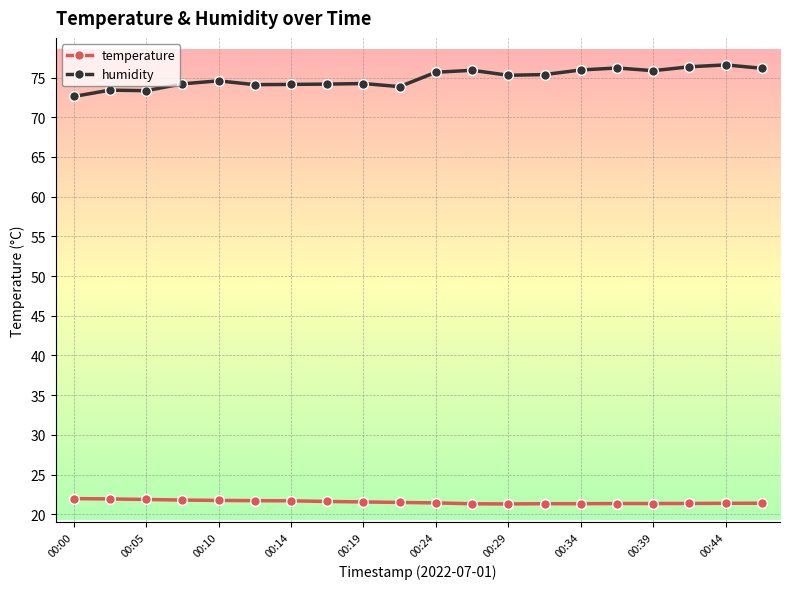

Which series has the widest spread of values?

humidity